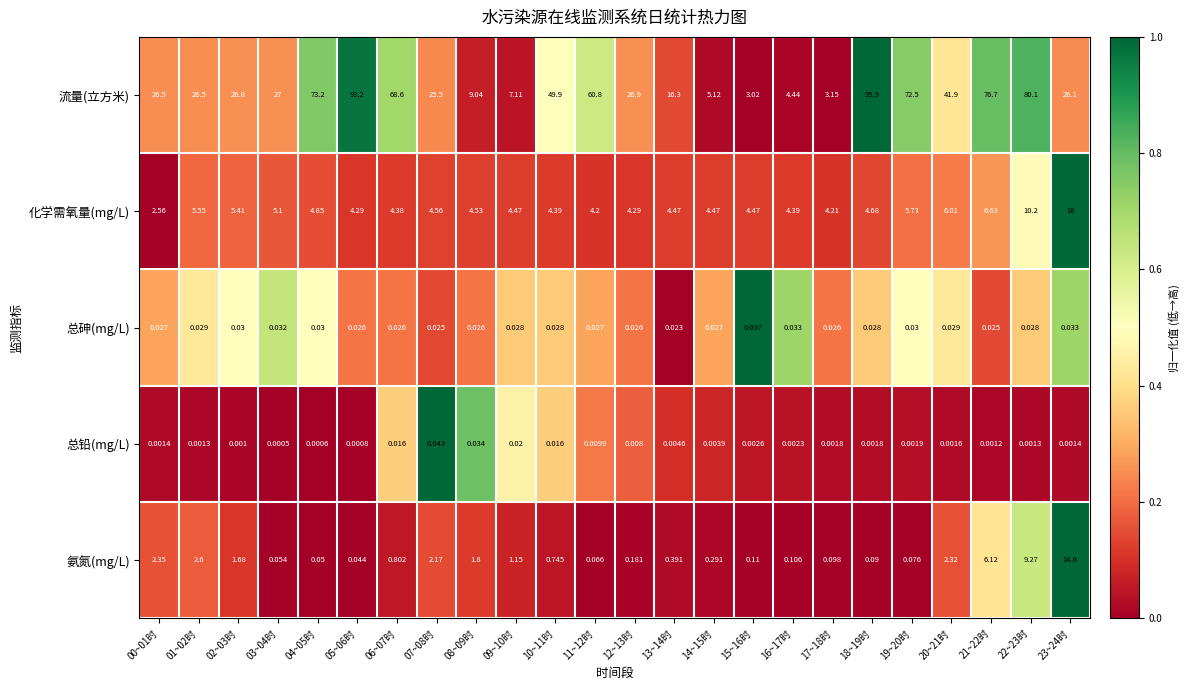

Is the value of 化学需氧量(mg/L) at 21~22时 greater than the value of 总砷(mg/L) at 08~09时?

Yes